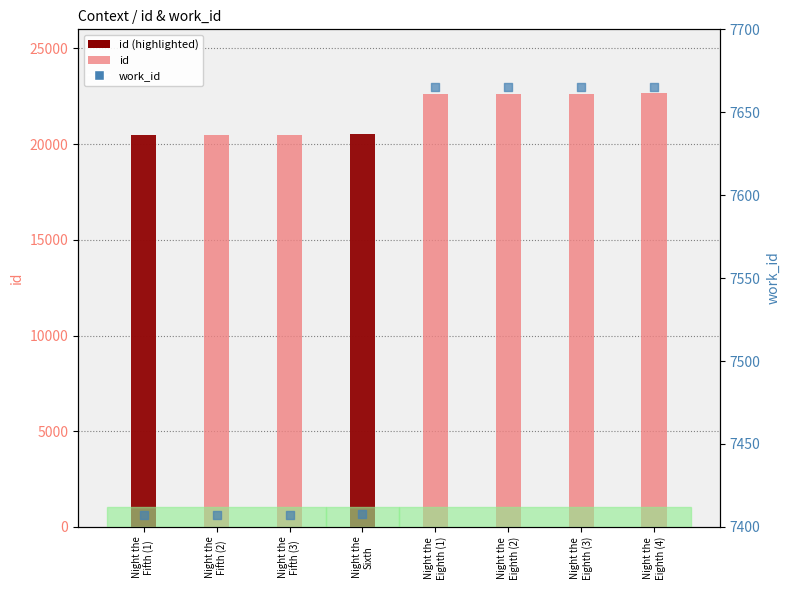

Is the value of id at Night the
Eighth (2) greater than the value of work_id at Night the
Eighth (3)?

Yes